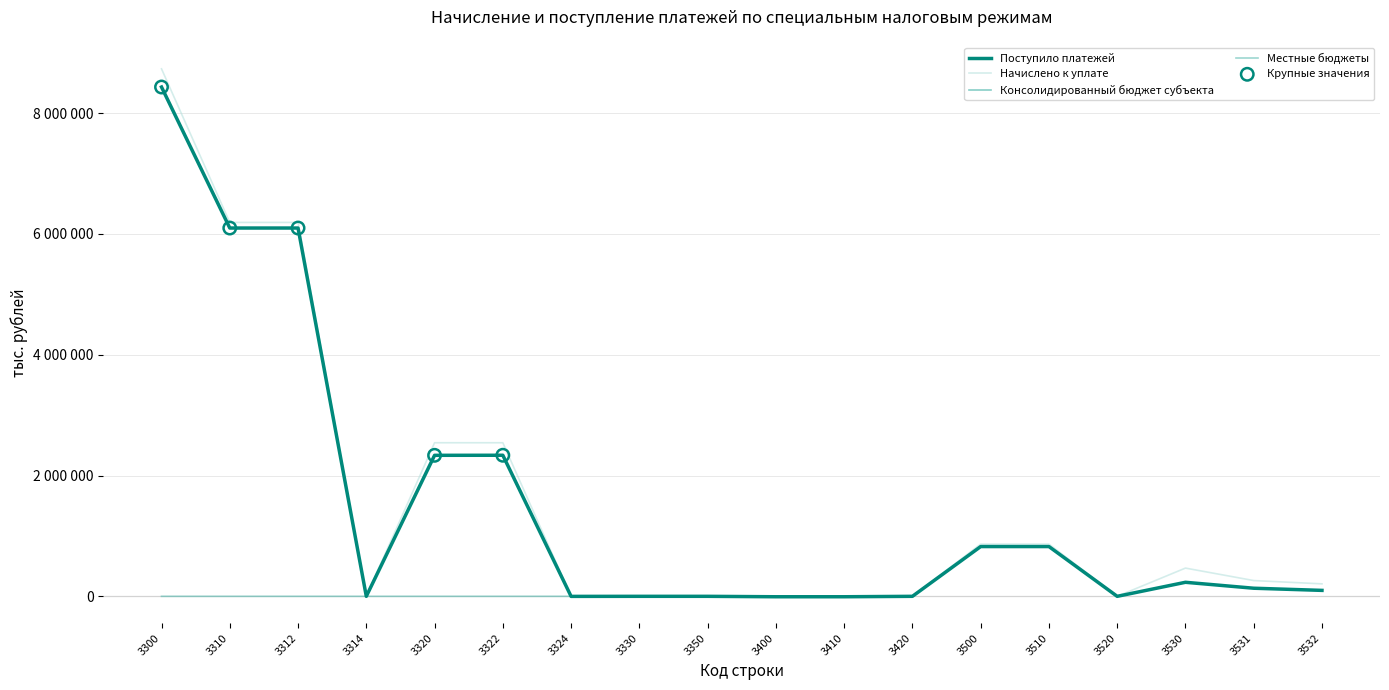

At how many categories does at least one series exceed 5673153?

3